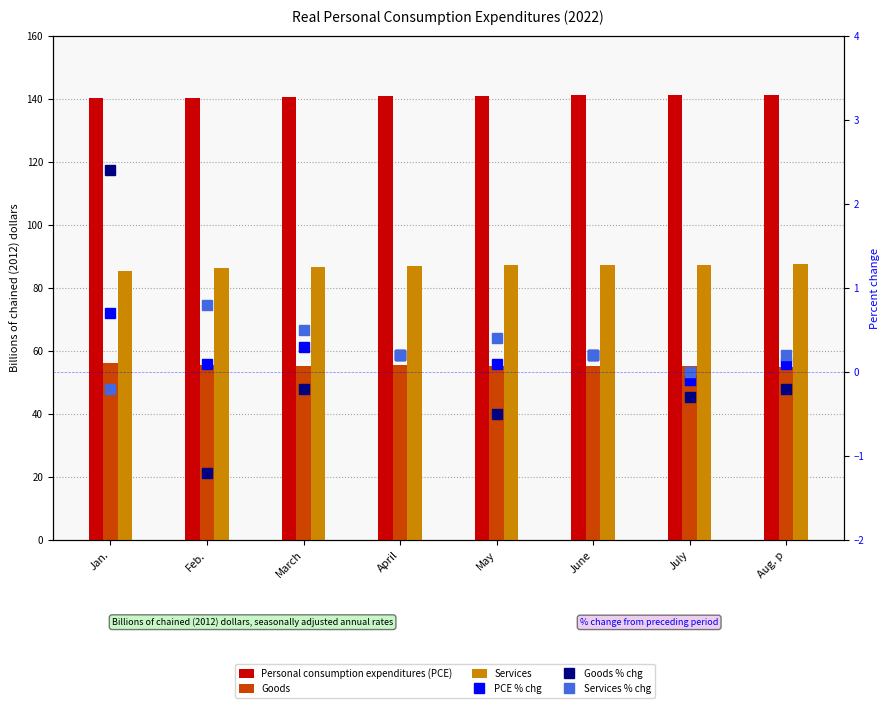

What is the difference between the maximum and minimum values in the Personal consumption expenditures (PCE) series?

1.2